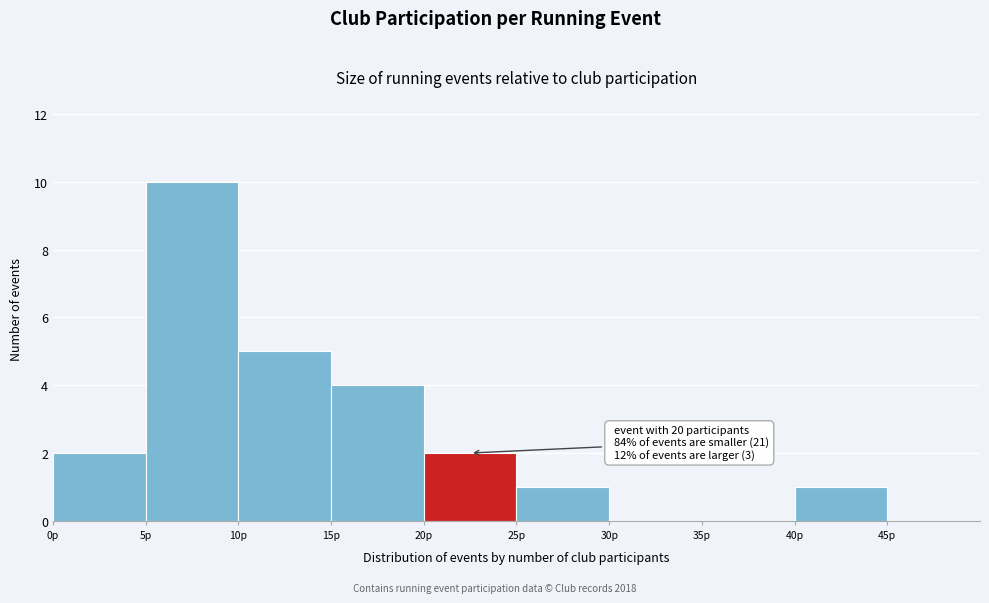

Which range on the x-axis has the tallest bar?

5 to 10